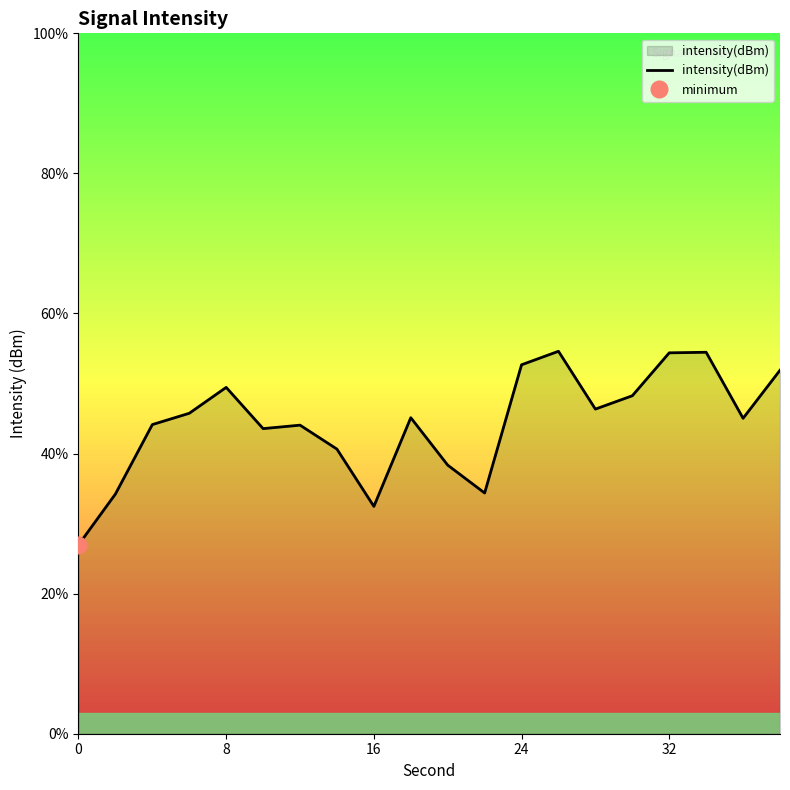

Read the value at 32.

-126.8